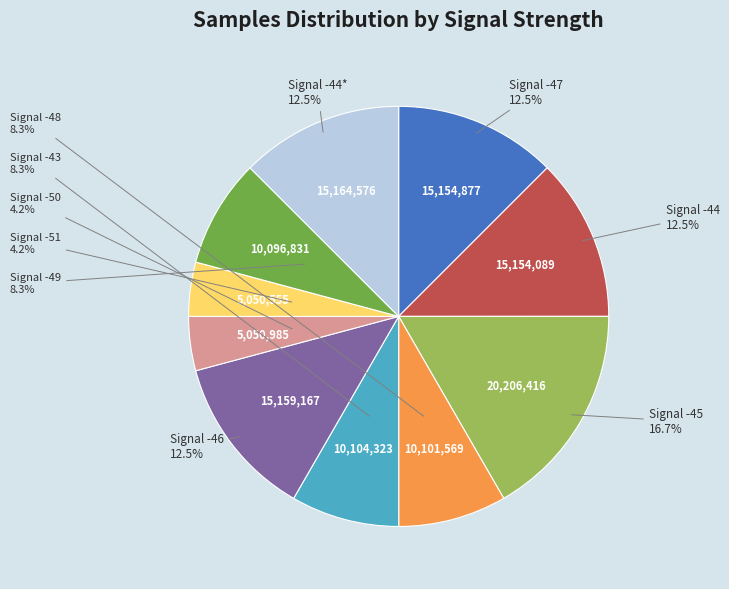

Is there any slice that represents more than half of the pie?

No